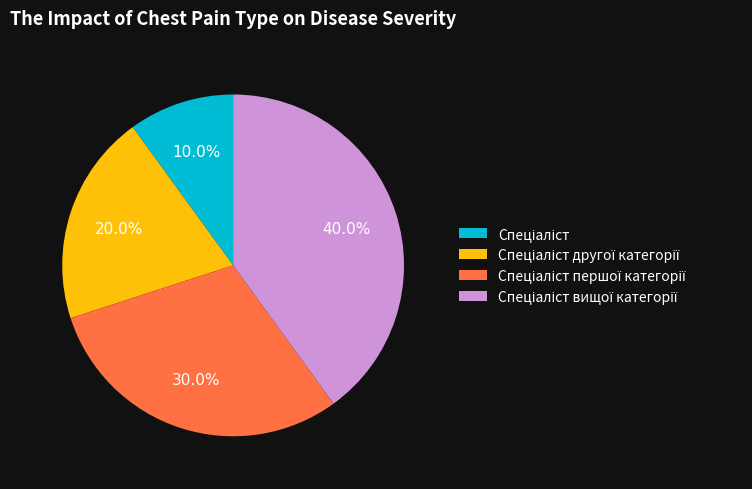

Is there any slice that represents more than half of the pie?

No